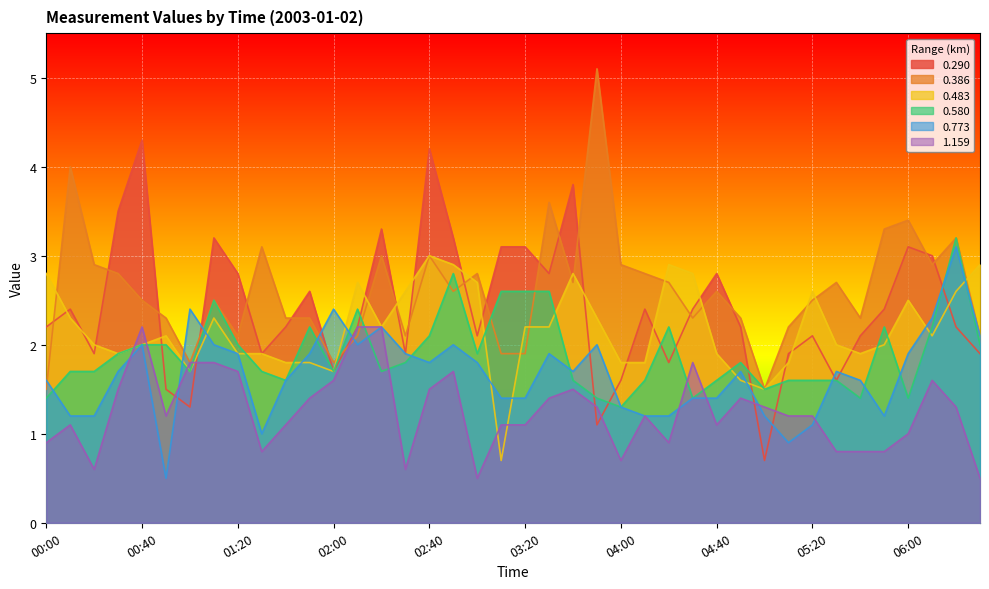

What is the label of the 28th point from the right?

02:00